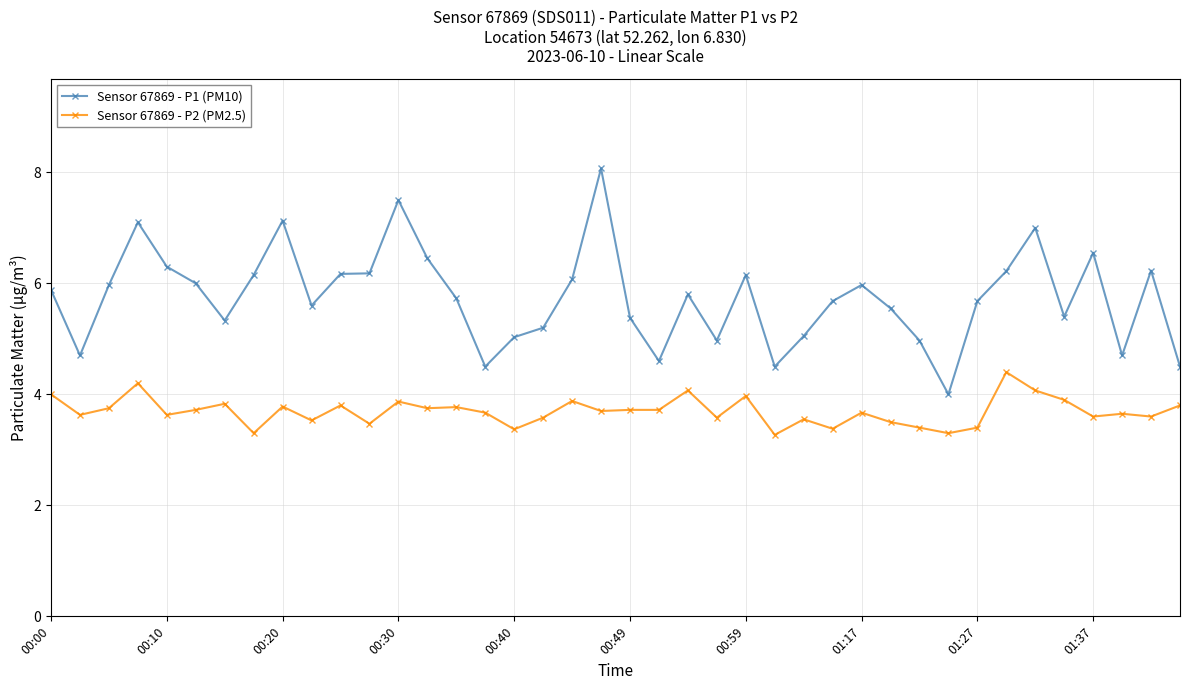

How many lines are shown in the chart?

2